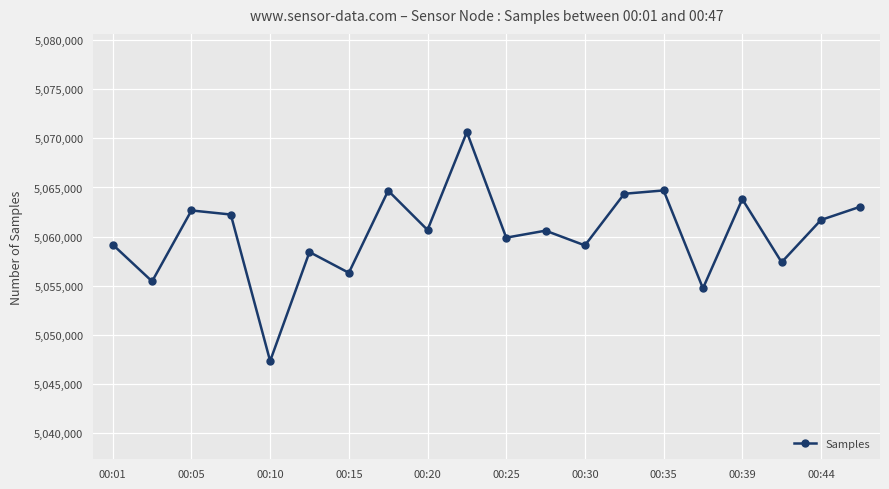

What is the average value?

5060346